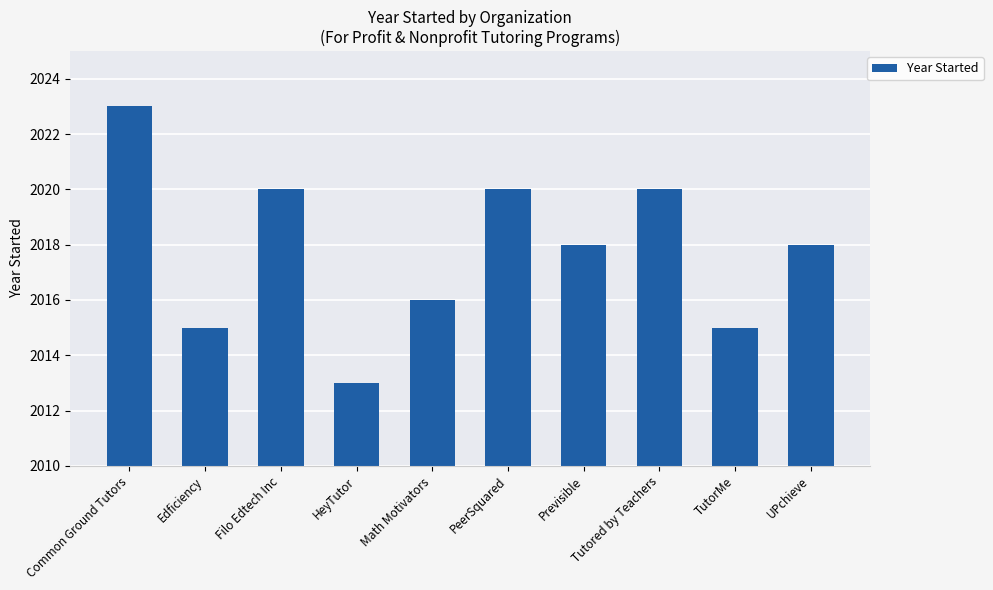

Reading left to right, transcribe all the data shown in this chart.

Common Ground Tutors=2023	Edficiency=2015	Filo Edtech Inc=2020	HeyTutor=2013	Math Motivators=2016	PeerSquared=2020	Previsible=2018	Tutored by Teachers=2020	TutorMe=2015	UPchieve=2018